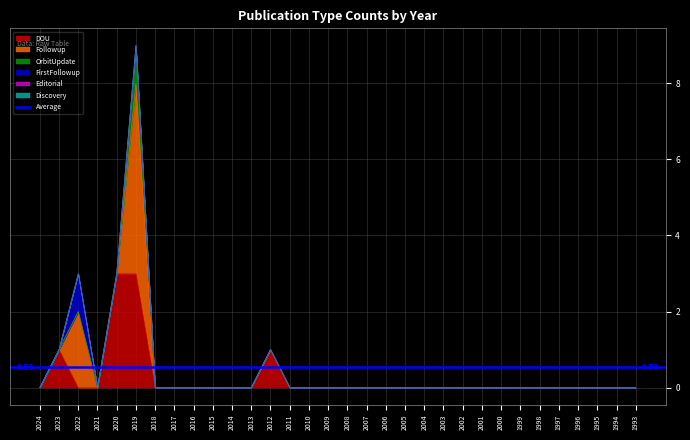

Is the value of OrbitUpdate at 2007 greater than the value of FirstFollowup at 2008?

No